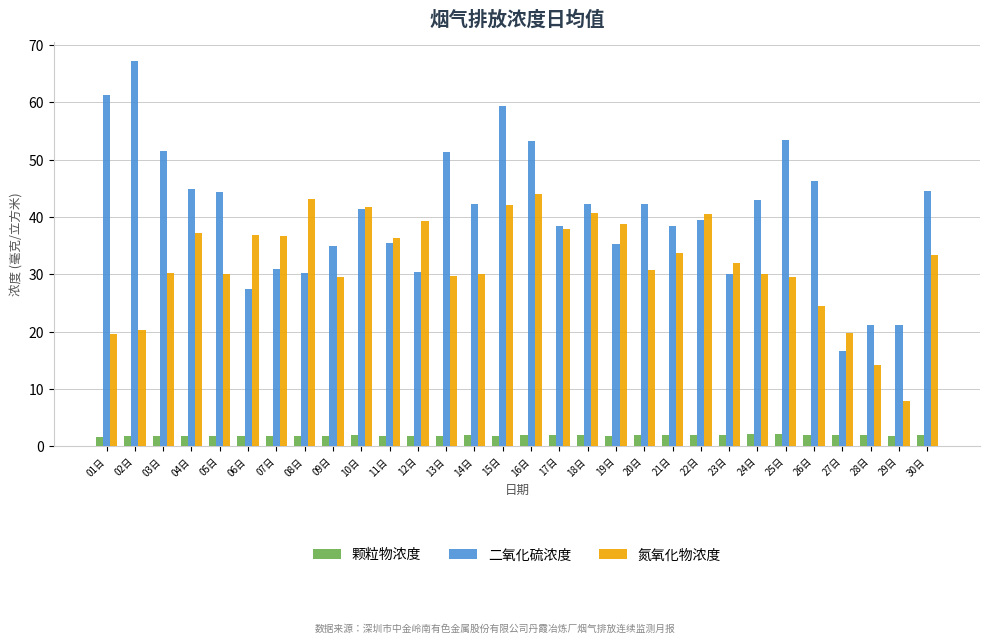

At which category does the chart reach its peak across all series?

02日